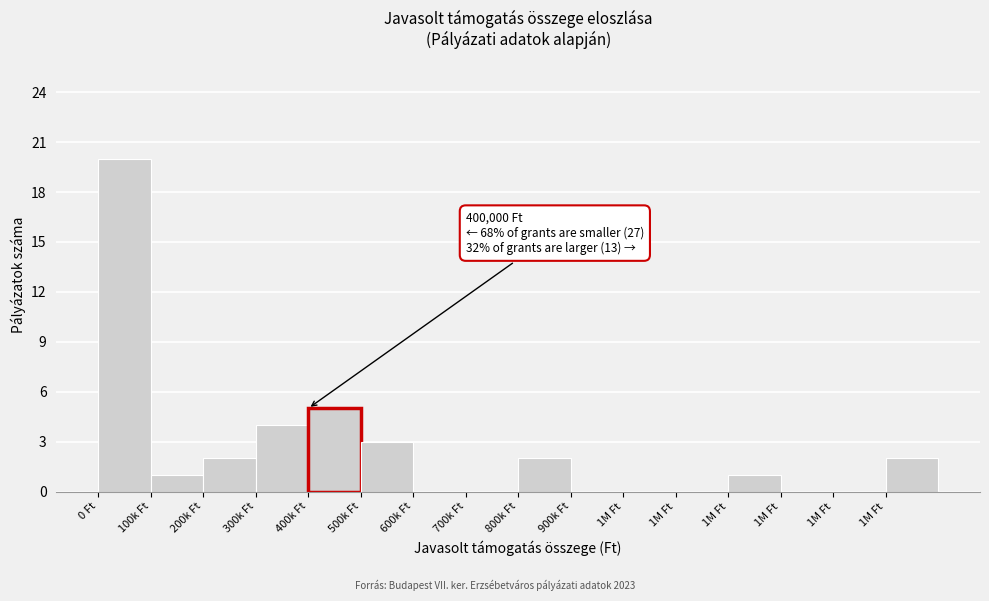

Are the bars horizontal?

No